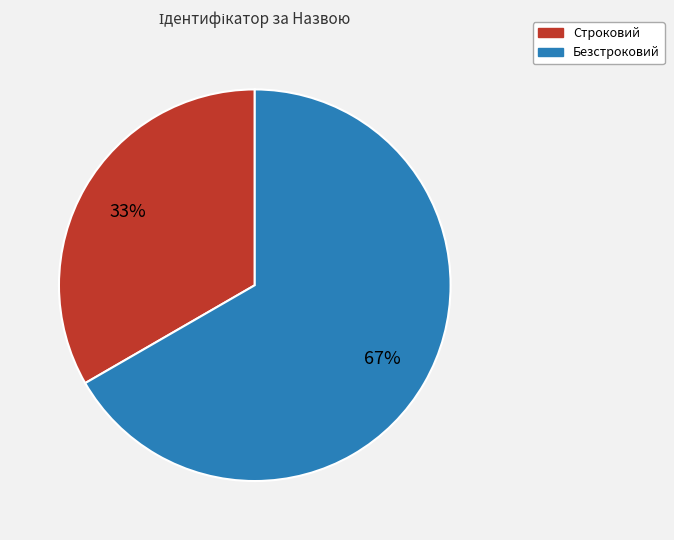

To the nearest percent, what percentage of the pie is Безстроковий?

67%